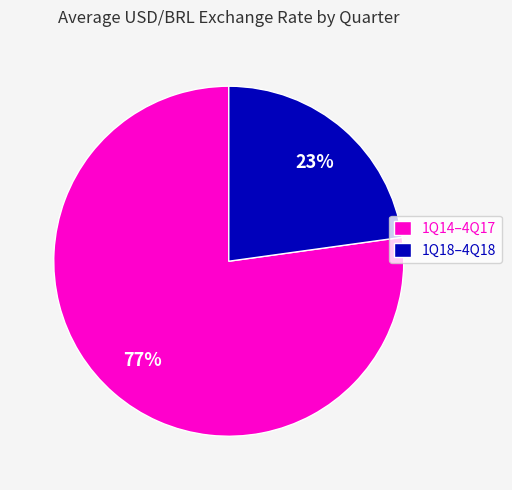

To the nearest percent, what is the difference between the largest and smallest slice percentages?

54%